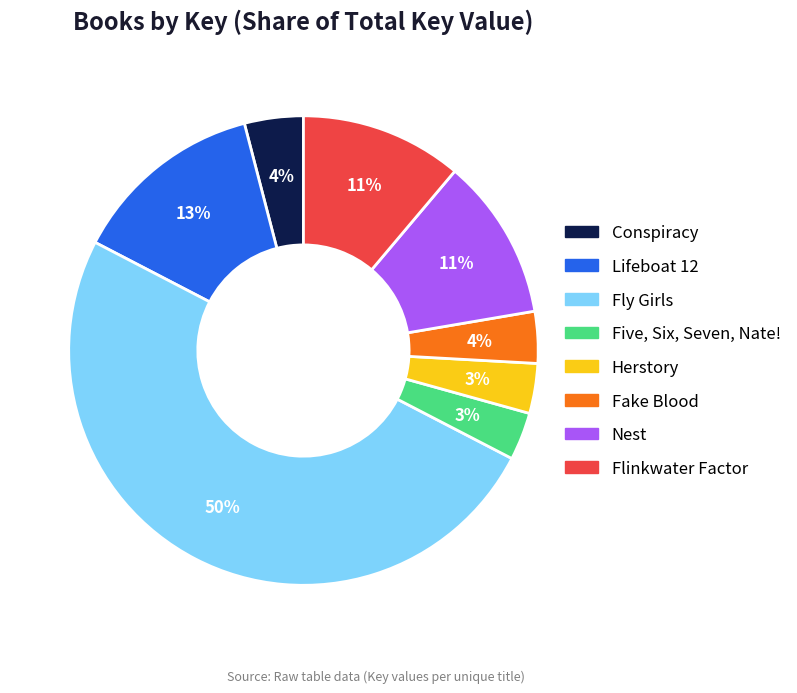

What percentage is the Lifeboat 12 slice, to the nearest percent?

13%